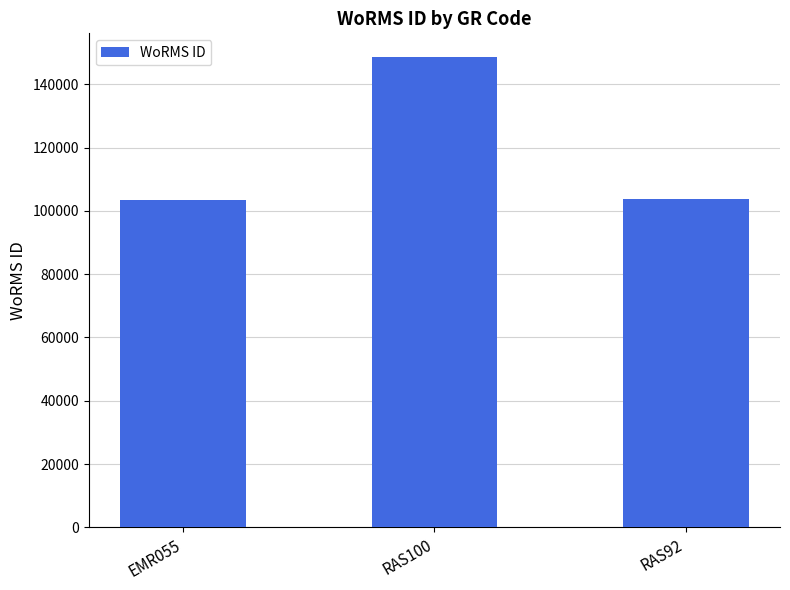

How many data points does each series have?

3